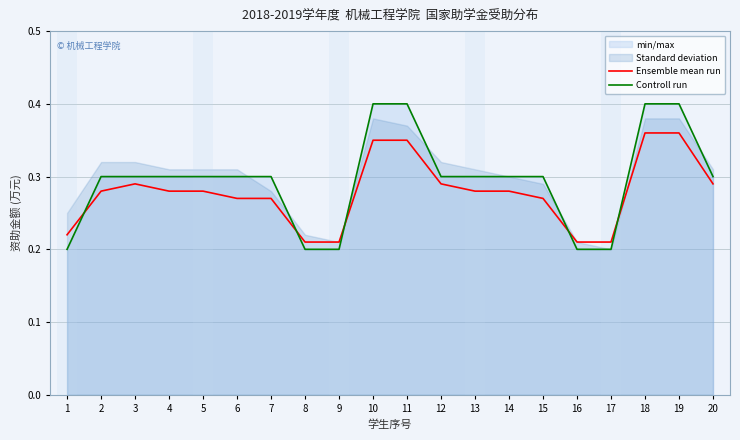

At how many categories does at least one series exceed 0?

20